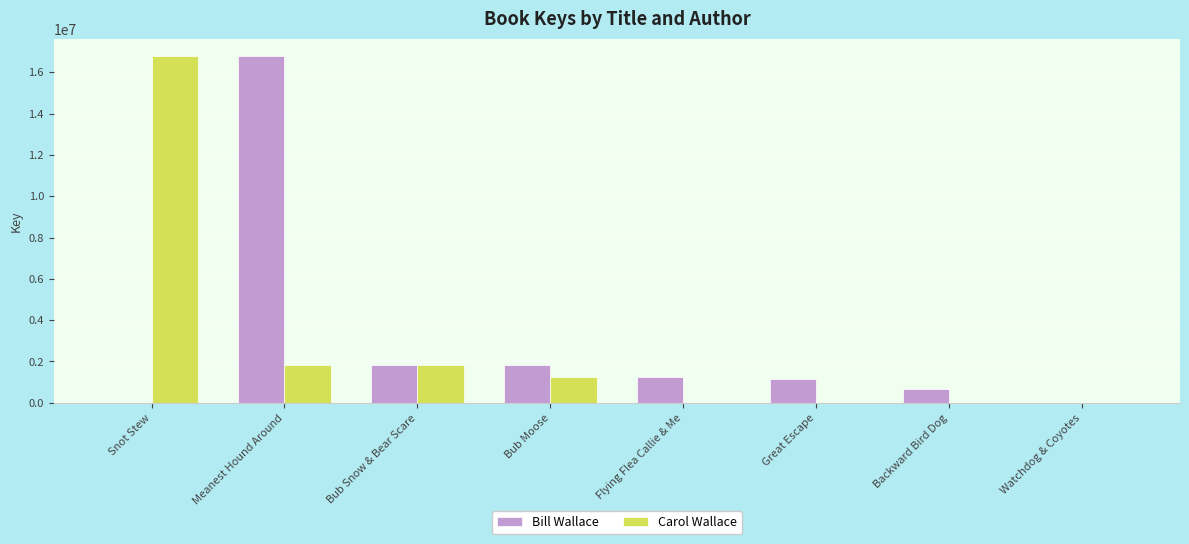

At which category is the sum across all series the highest?

Meanest Hound Around